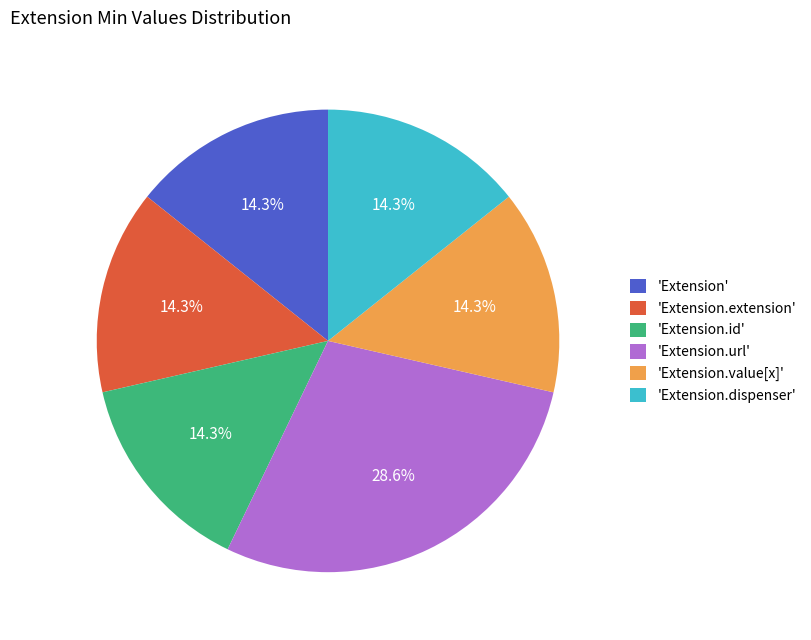

Count the number of slices in the pie.

6